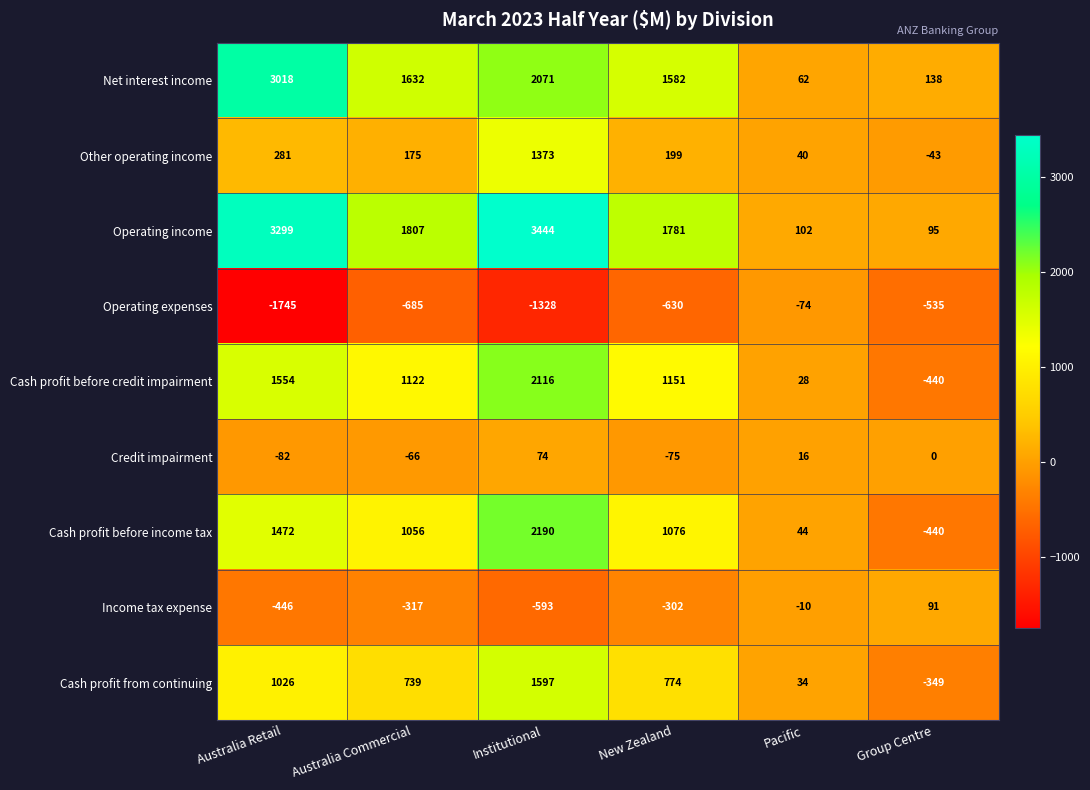

How many values in Cash profit before credit impairment are above zero?

5